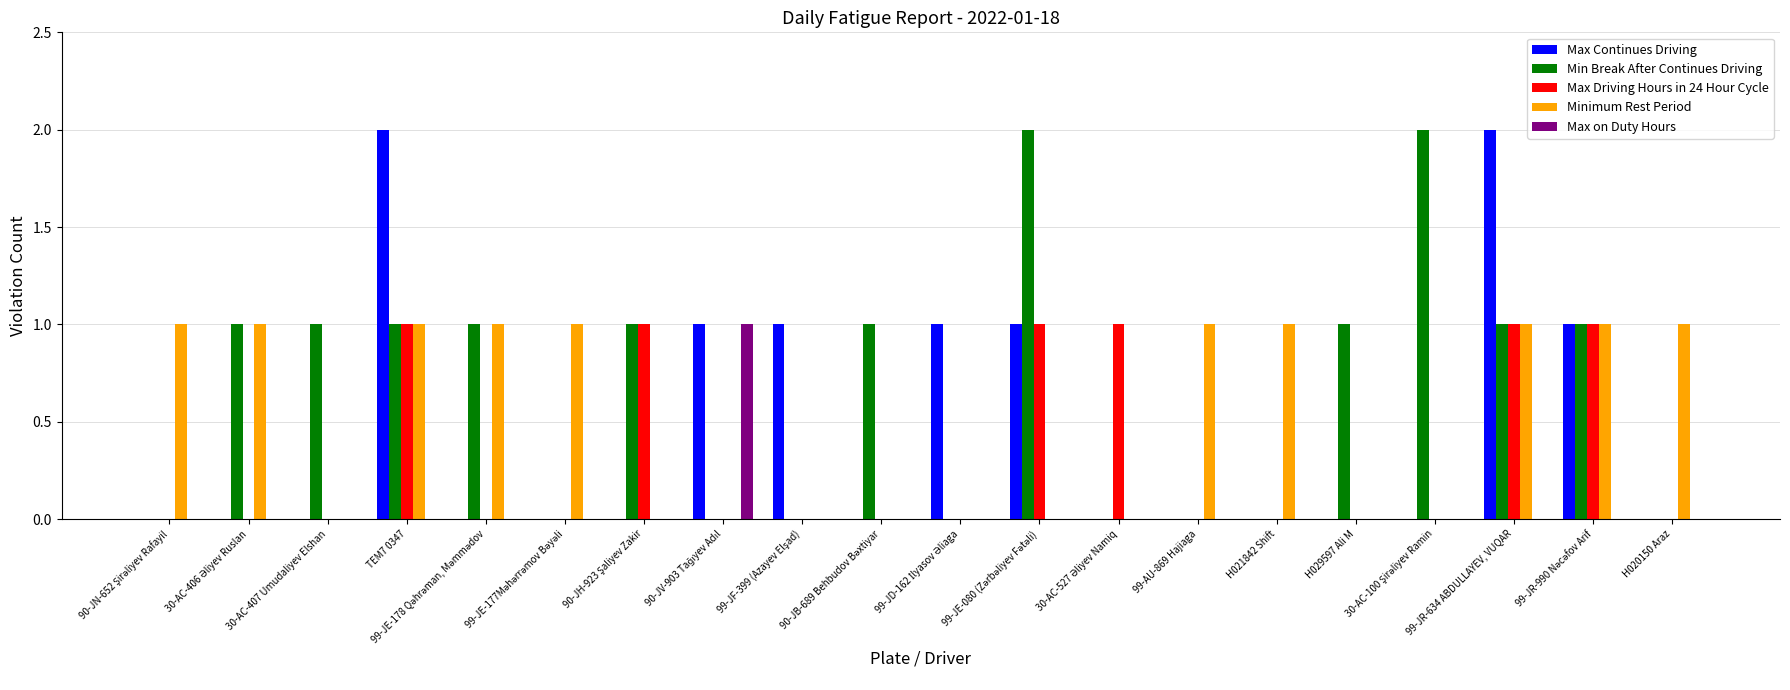

Which series has the largest total across all categories?

Min Break After Continues Driving